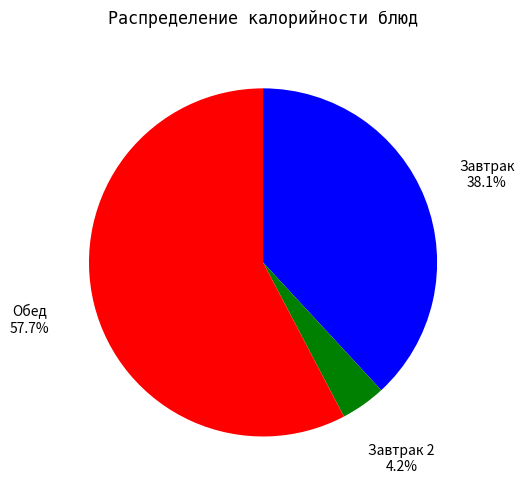

Does any single category account for the majority?

Yes